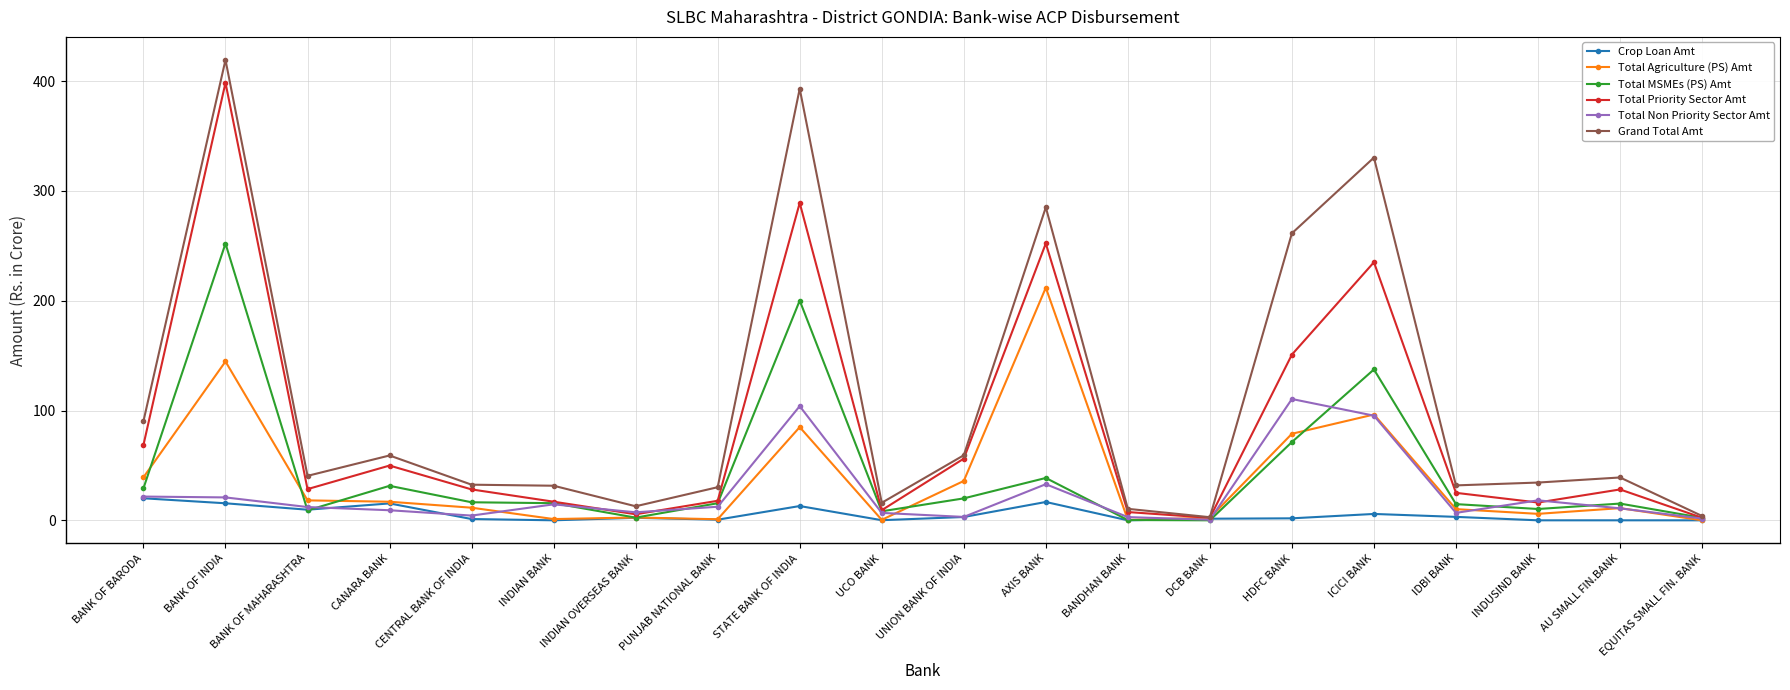

Does the chart display data point markers on the line(s)?

Yes